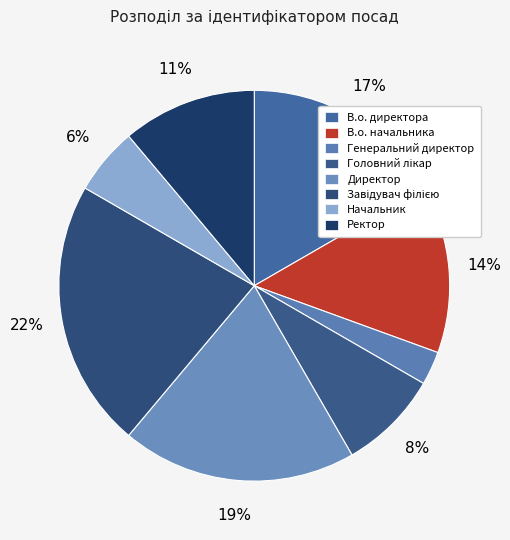

Combined, do В.о. директора and Директор account for over 50%?

No